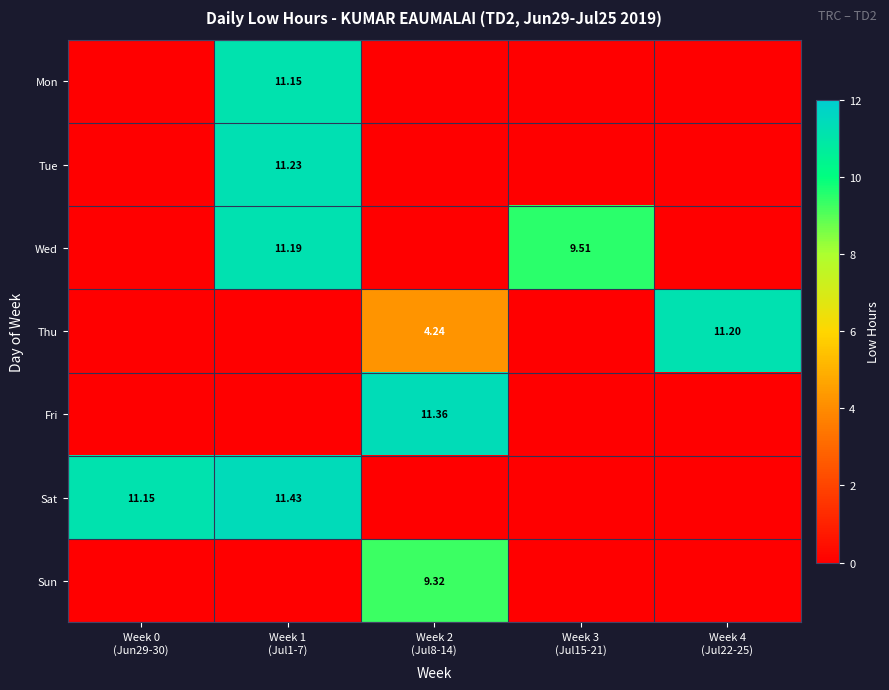

Is it true that Wed equals 2.0 at Week 3 (Jul15-21)?

False